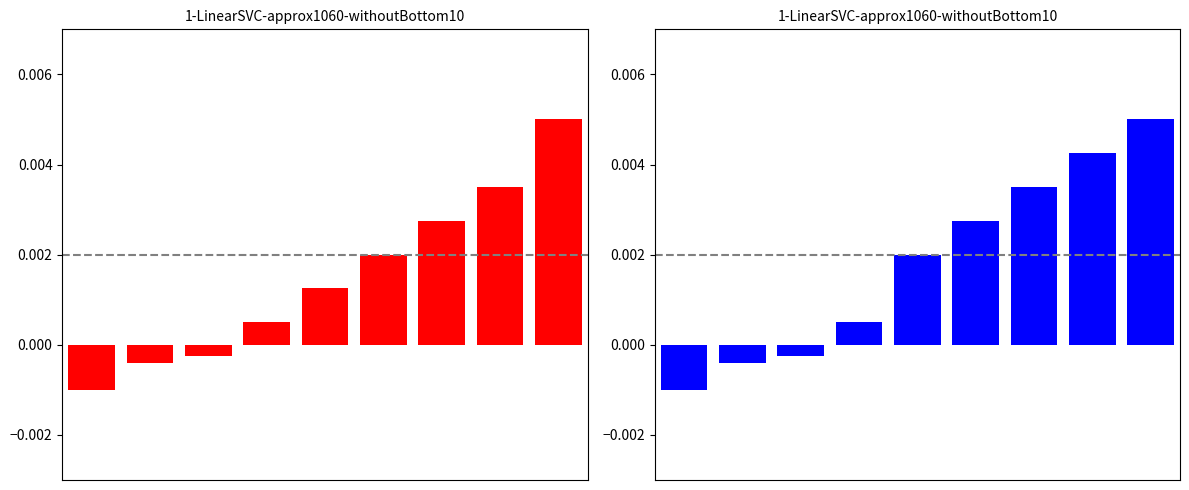

Is it true that col_3 equals 0.0 at 5?

False